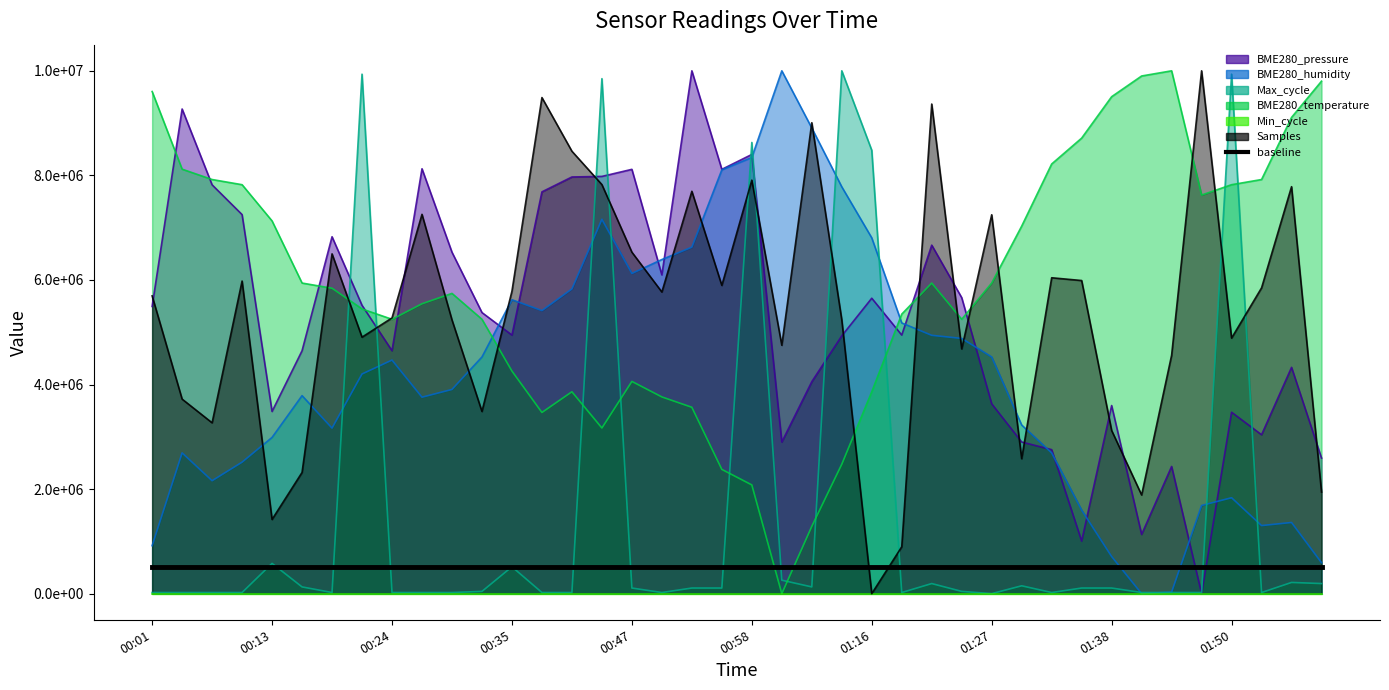

Which series has the largest range (max minus min)?

BME280_pressure